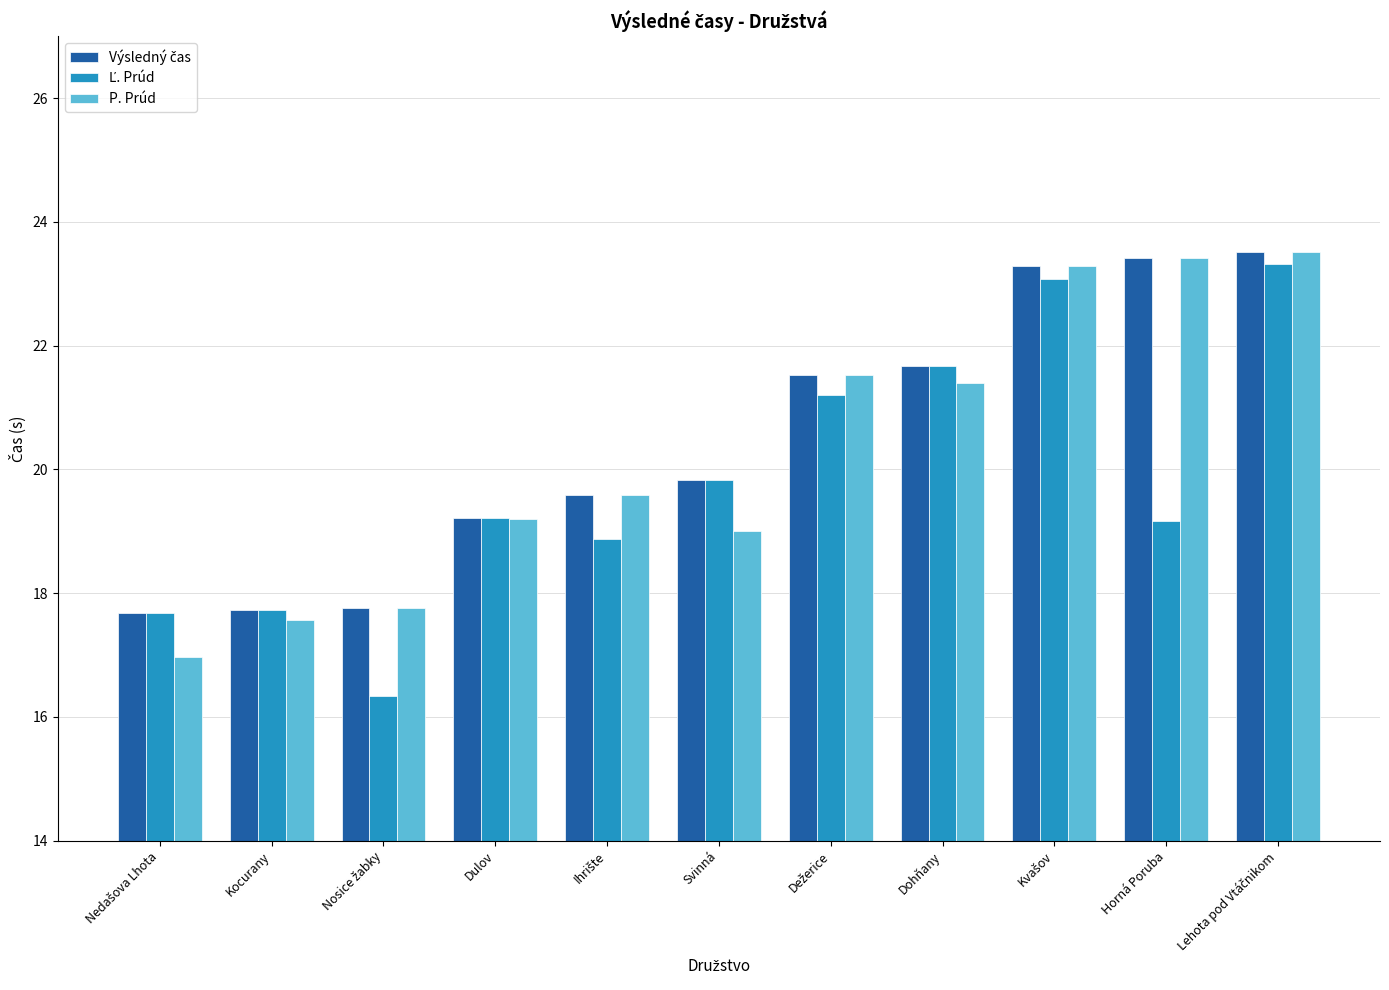

What is the maximum value for P. Prúd?

23.5